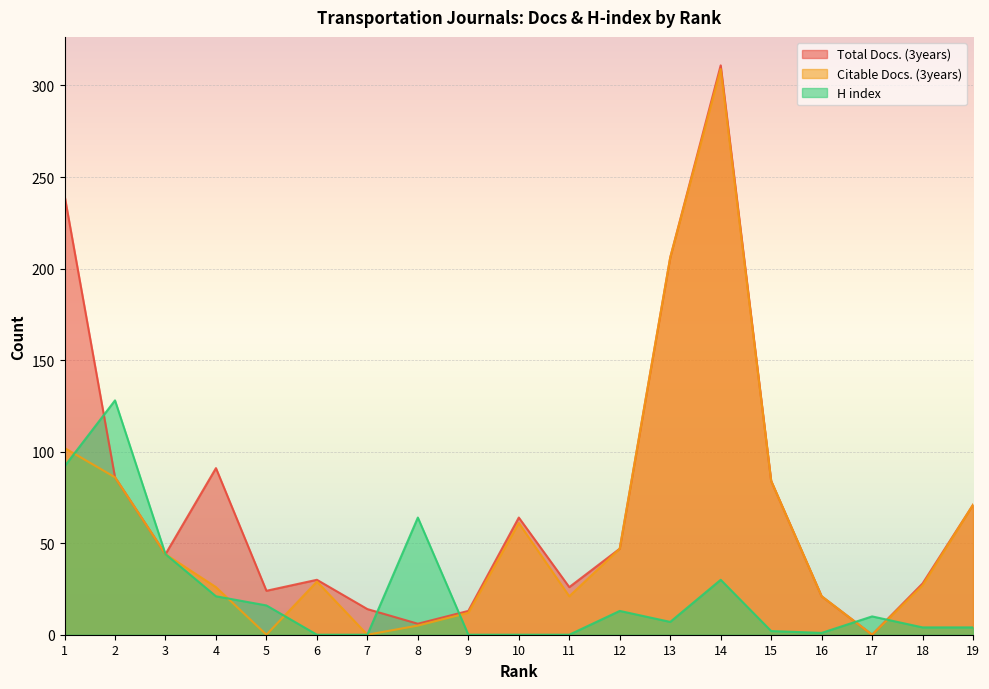

What is the spread (max minus min) of values at 13?

199